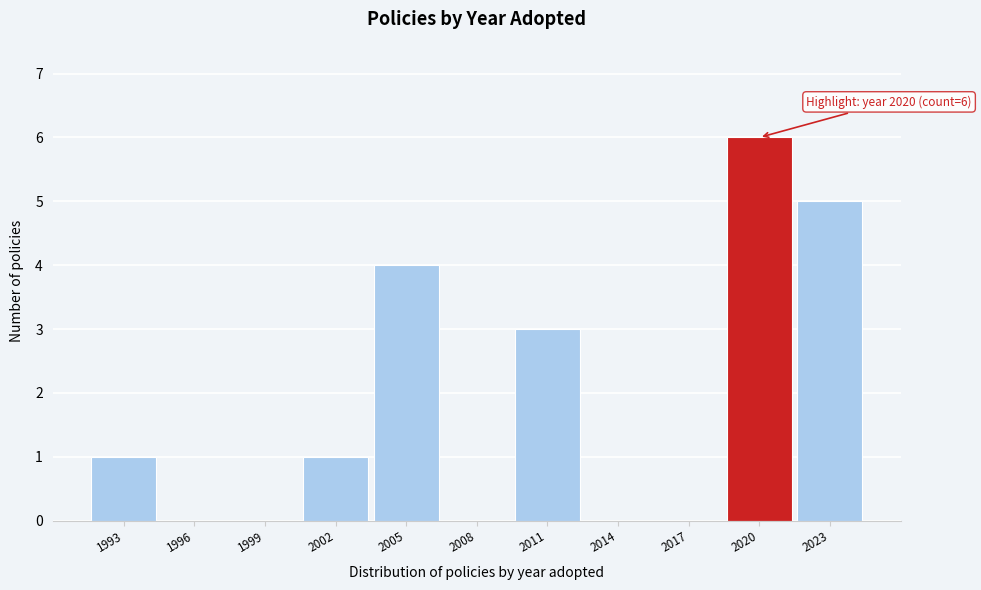

Reading left to right, transcribe all the data shown in this chart.

1993=1	1996=0	1999=0	2002=1	2005=4	2008=0	2011=3	2014=0	2017=0	2020=6	2023=5